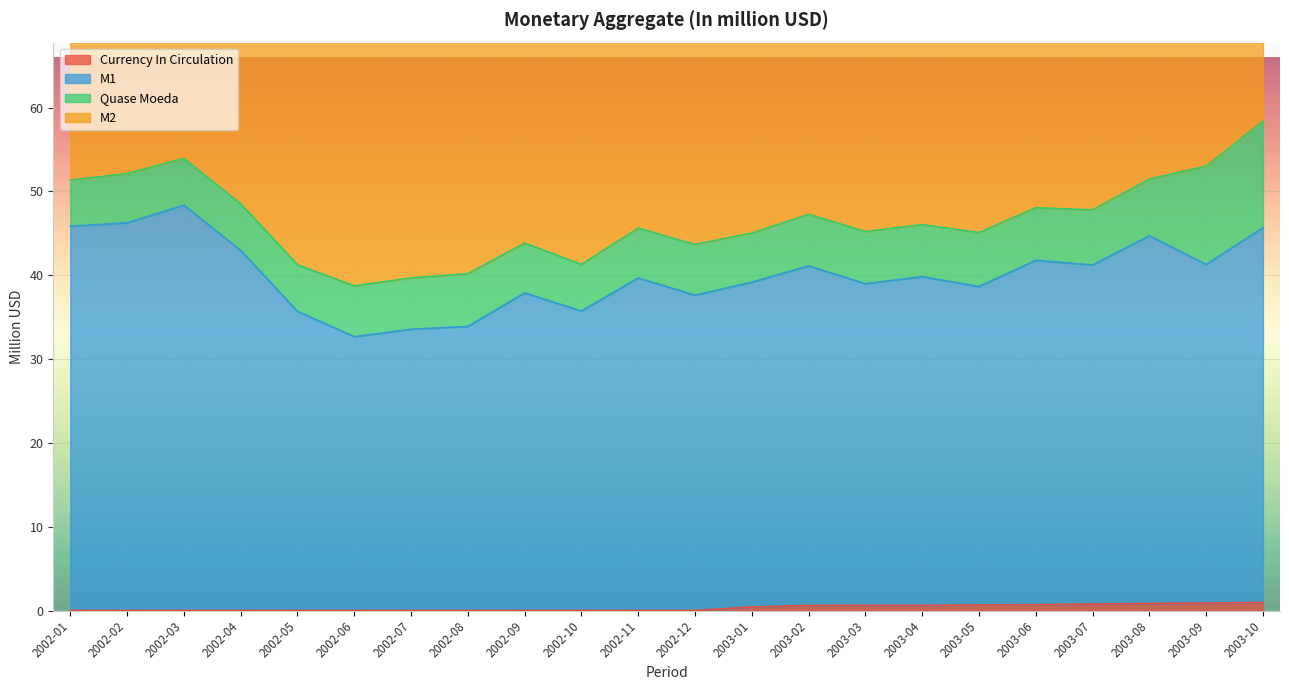

Which series changed the most between 2003-05 and 2003-07?

M2